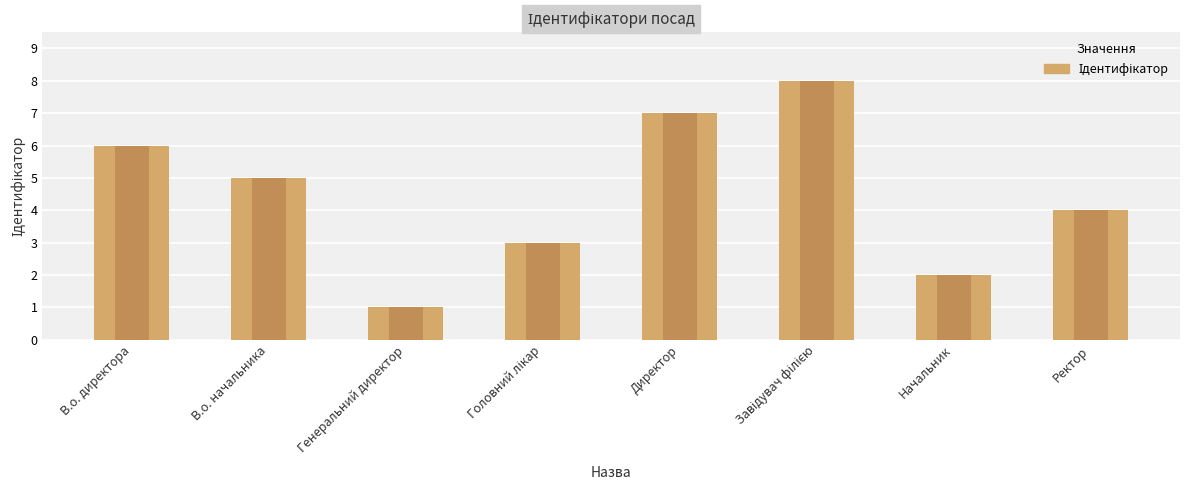

Rank the categories by value from highest to lowest.

Завідувач філією, Директор, В.о. директора, В.о. начальника, Ректор, Головний лікар, Начальник, Генеральний директор